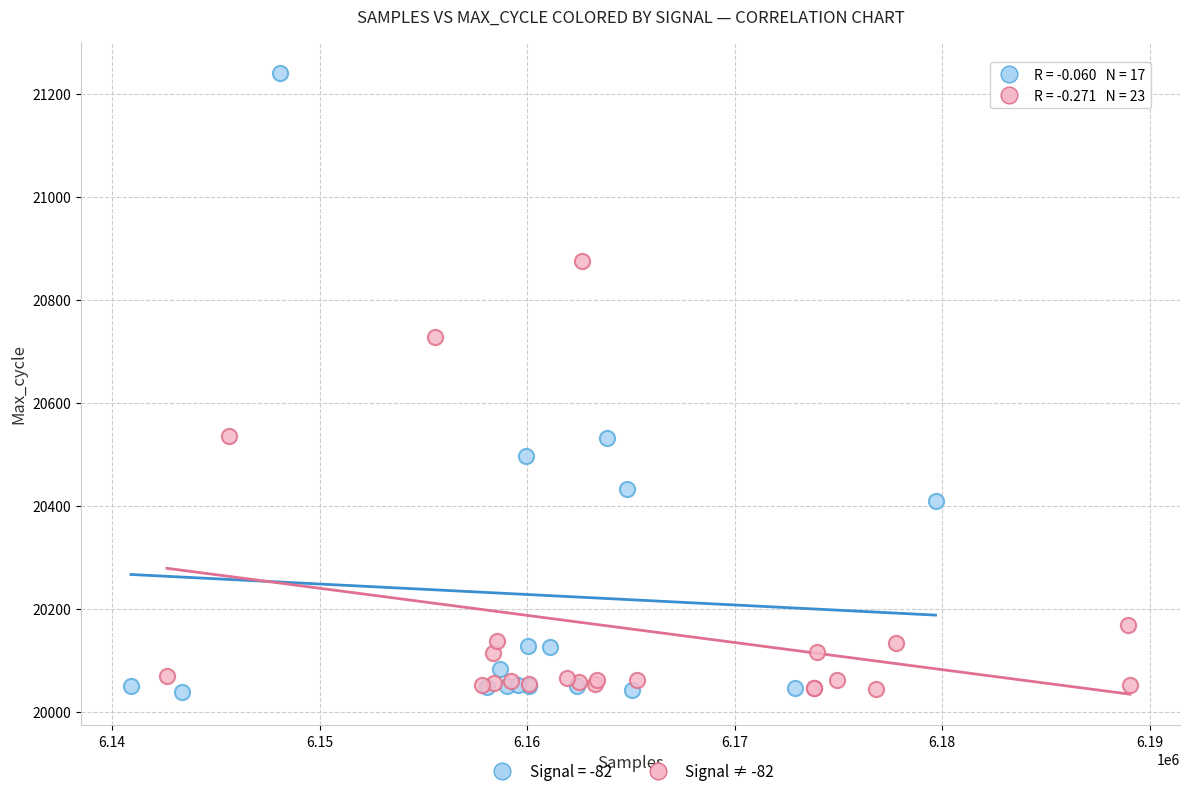

Which series reaches the maximum Y coordinate?

Signal = -82